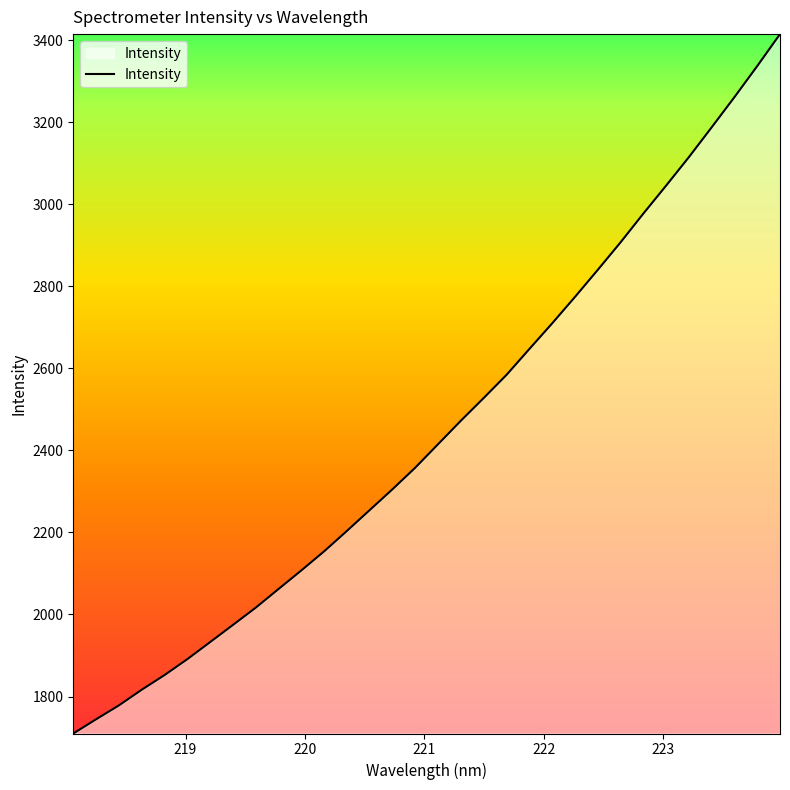

What is the minimum value shown in the chart?

1709.8